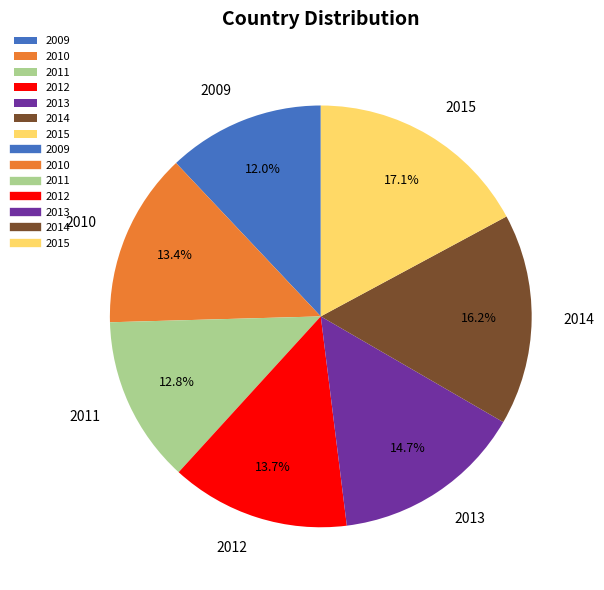

The 2012 slice represents 4% of the pie. True or false?

False